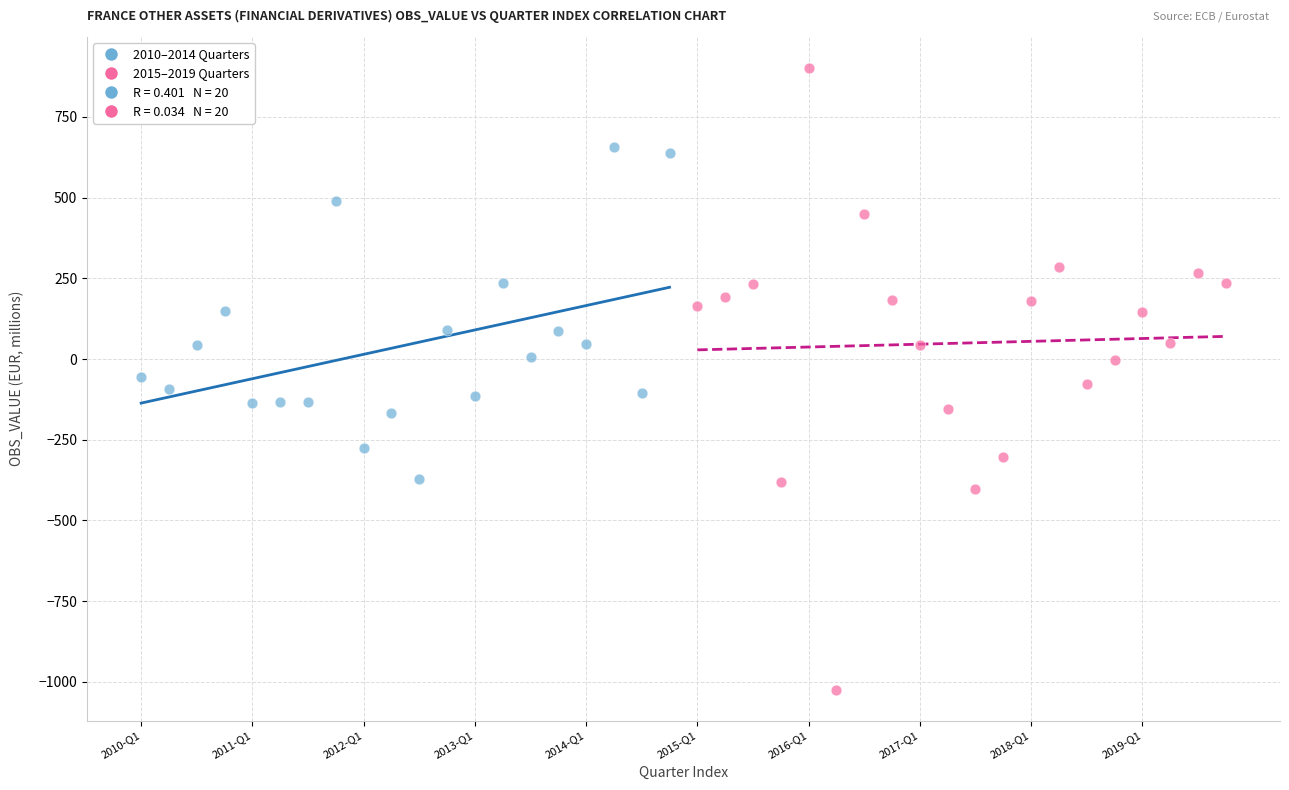

Which series reaches the minimum Y coordinate?

2015–2019 Quarters